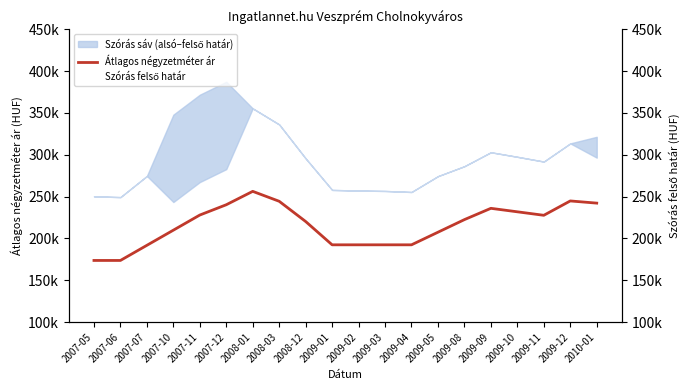

What is the total value across all series at 2007-11?

599687